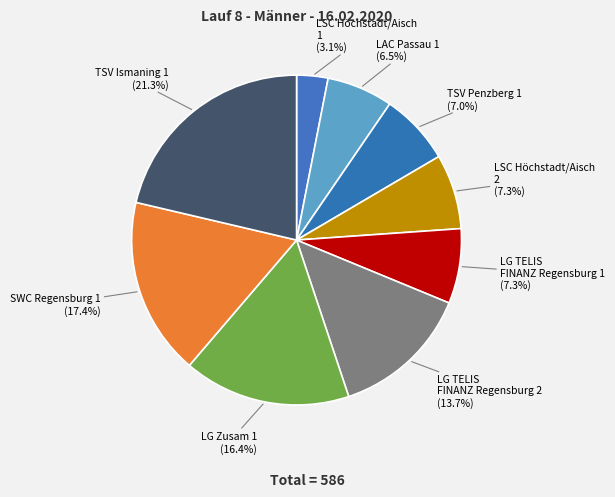

How many slices are in this pie chart?

9